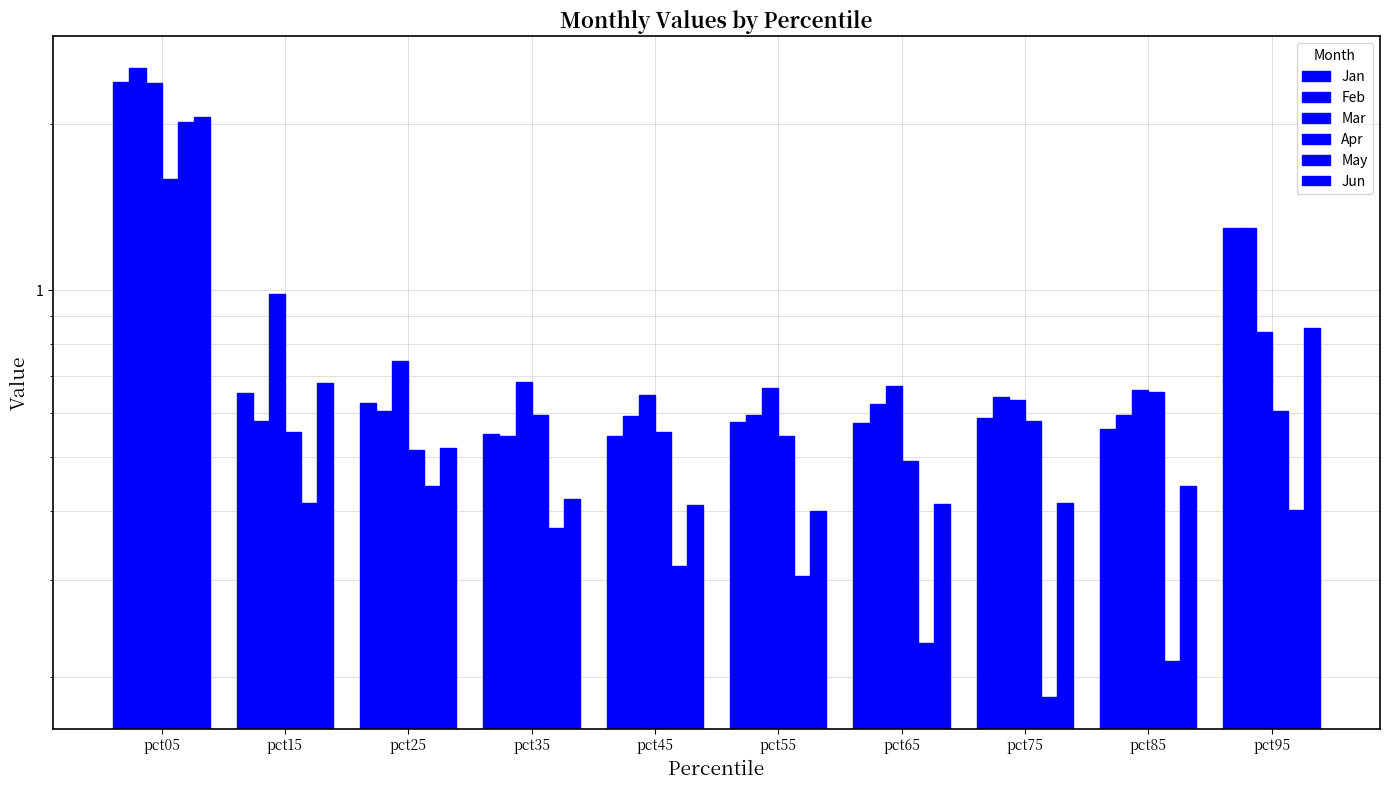

What is the total value across all series at pct65?

3.0